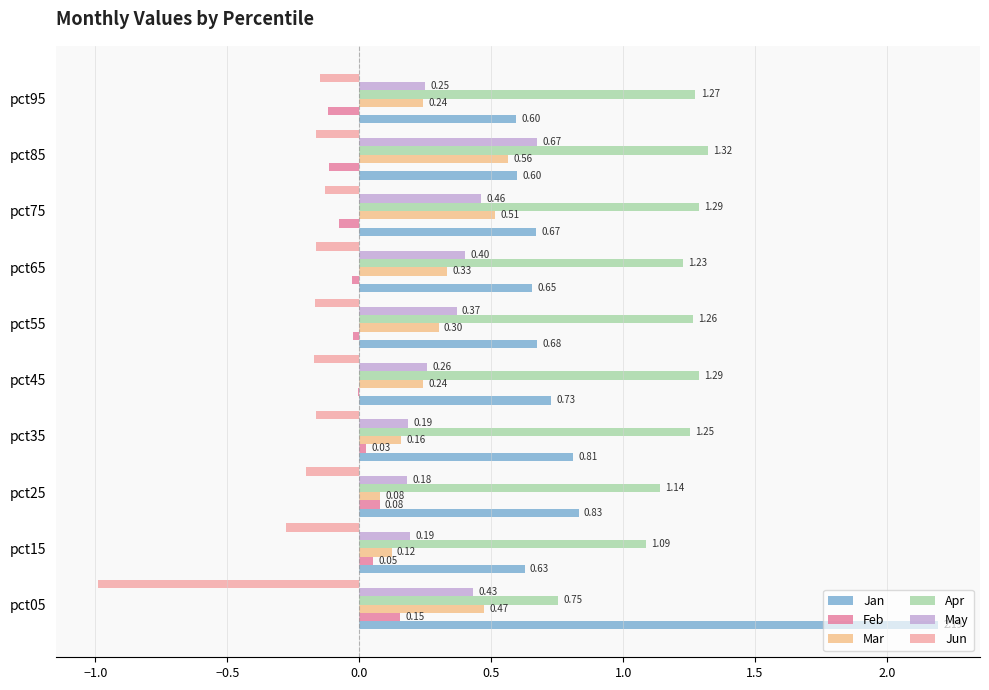

What are all the series names shown in the legend?

Jan, Feb, Mar, Apr, May, Jun